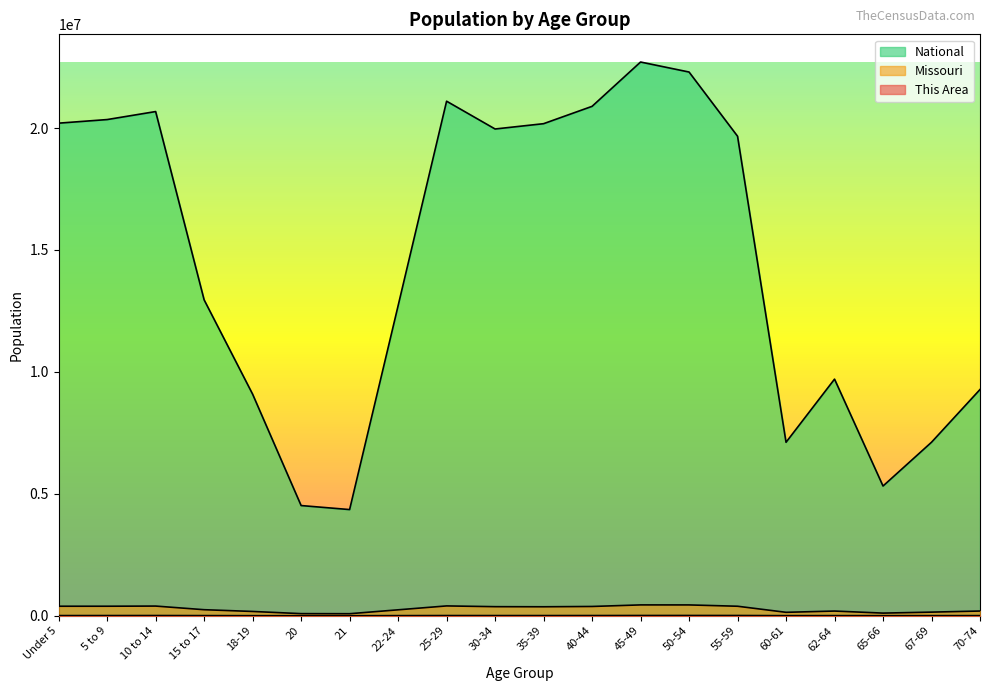

What is the smallest value displayed?

1167